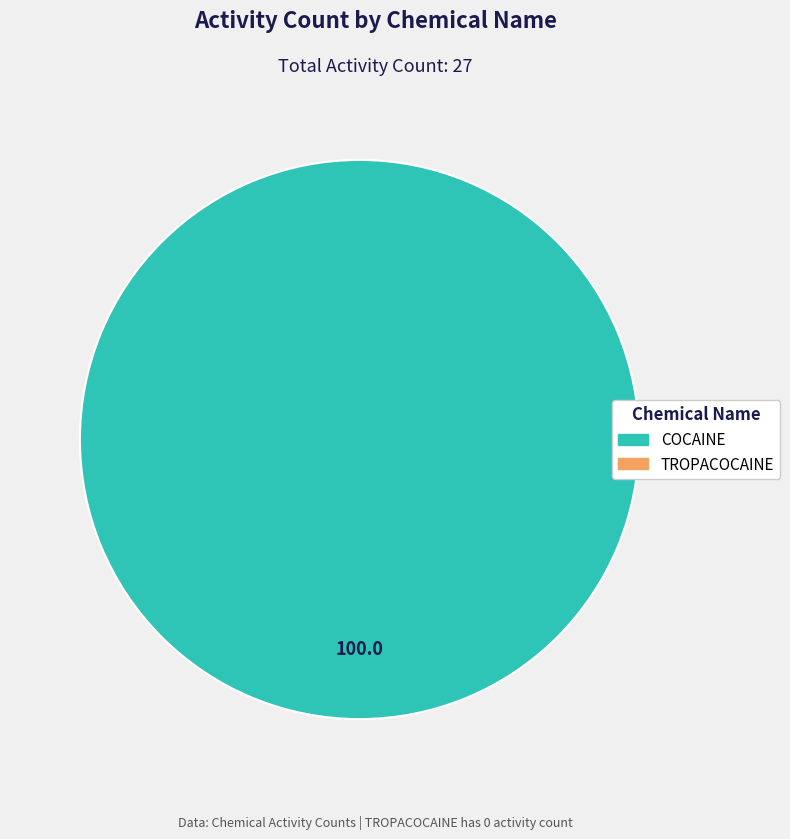

Is there a majority slice in this chart?

Yes